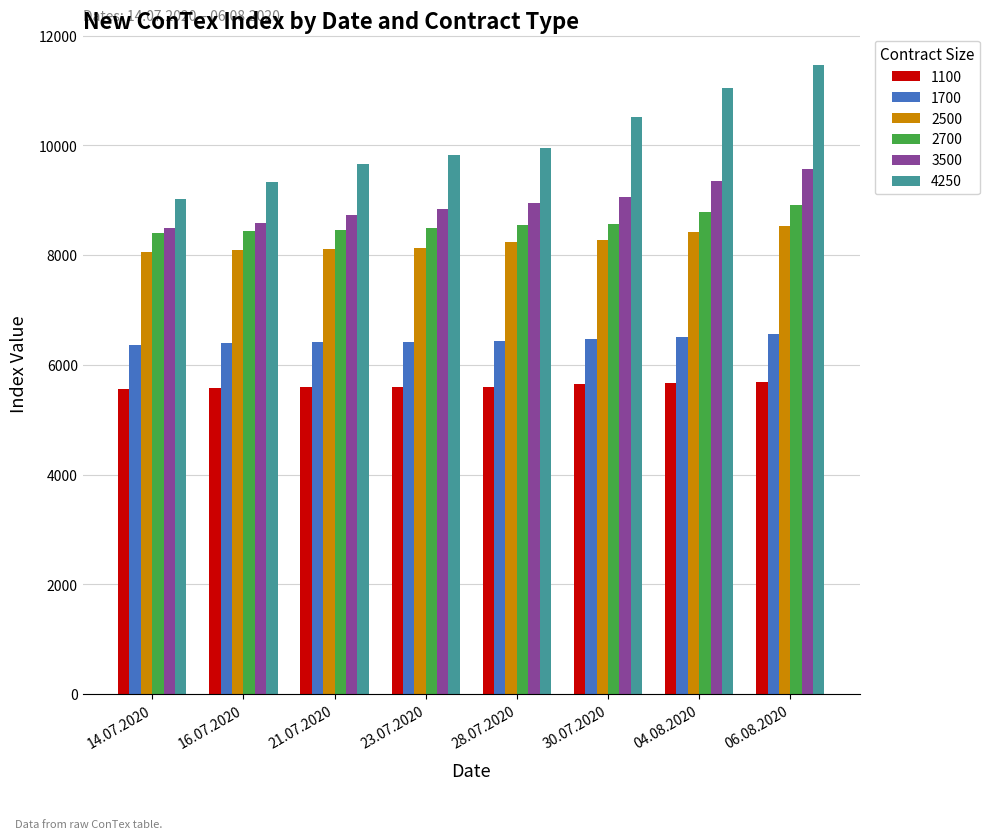

List the series in order of their peak value, highest first.

4250, 3500, 2700, 2500, 1700, 1100